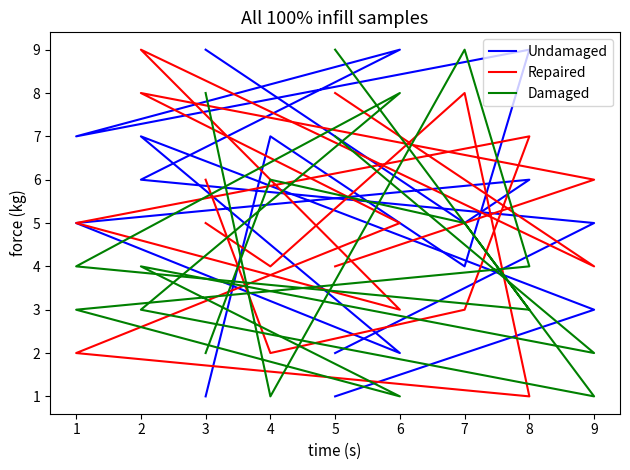

In Damaged, how many points are higher than both neighbors (excluding endpoints)?

2